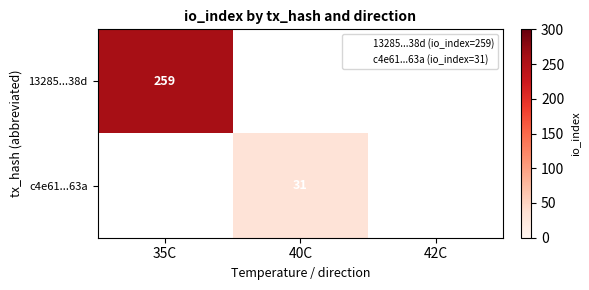

True or false: 13285...38d has a value of 105 at 35C.

False